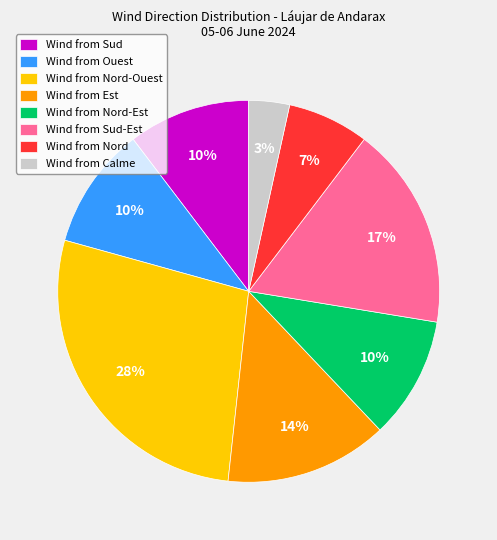

Is there any slice that represents more than half of the pie?

No